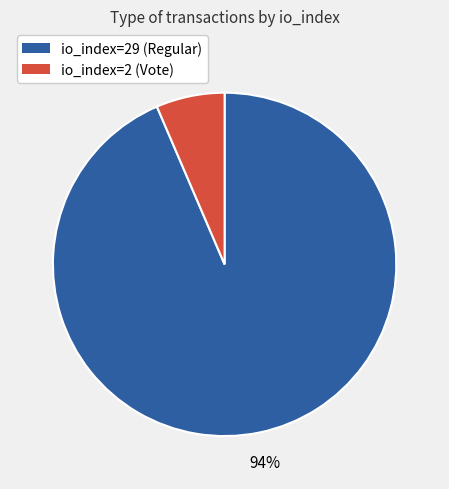

Which has a higher value, io_index=2 (Vote) or io_index=29 (Regular)?

io_index=29 (Regular)